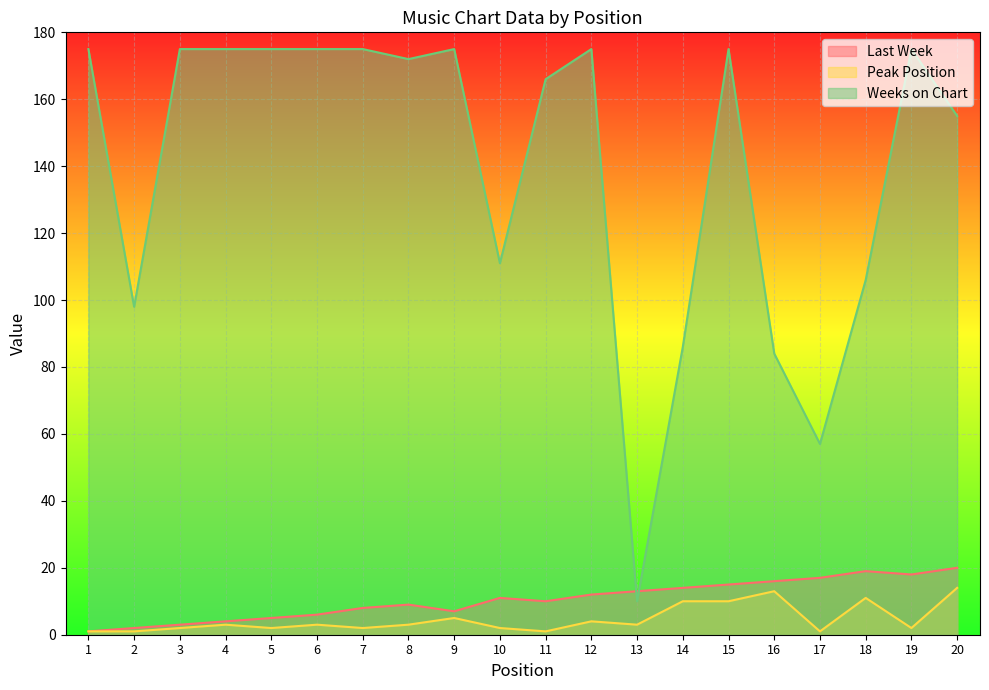

What is the average value of the Peak Position series?

5